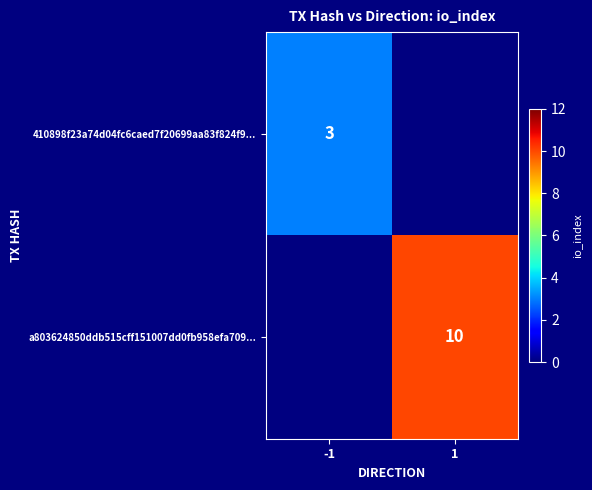

The a803624850ddb515cff151007dd0fb958efa709... series shows 13 at 1. True or false?

False